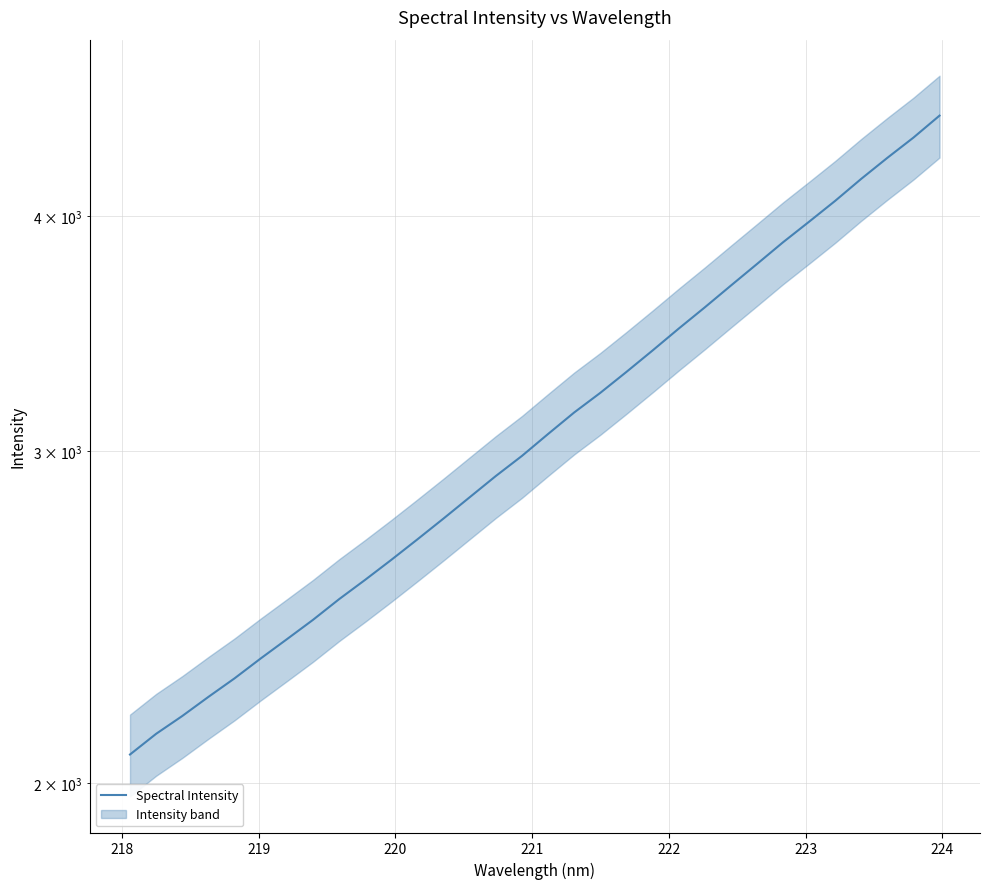

How many lines are shown in the chart?

1